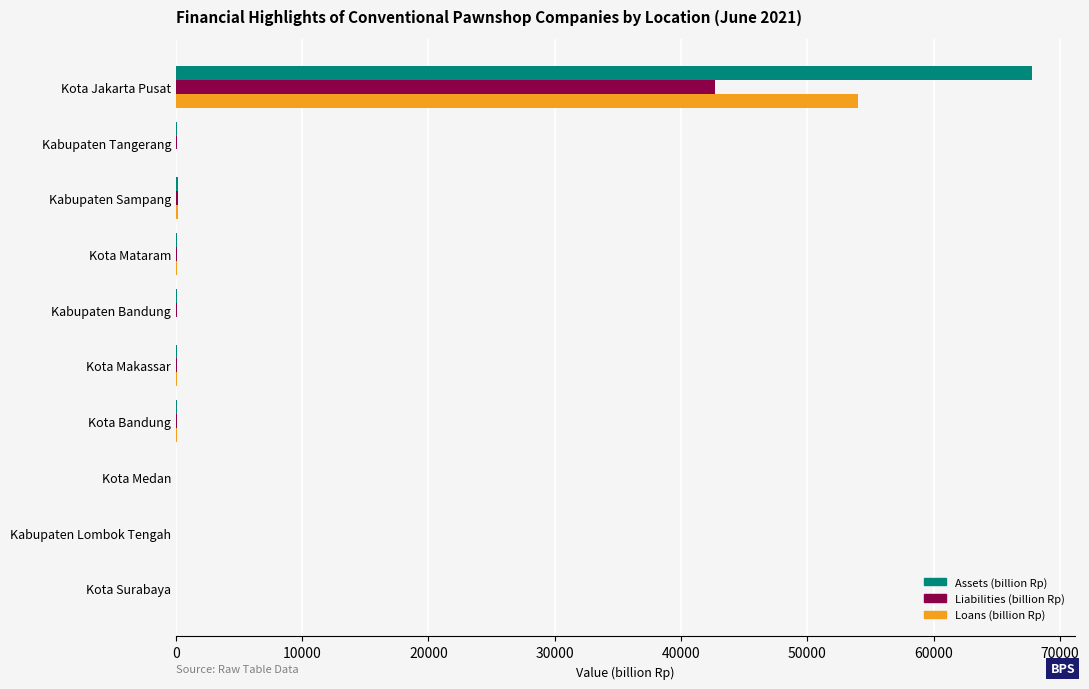

At which category is the sum across all series the highest?

Kota Jakarta Pusat